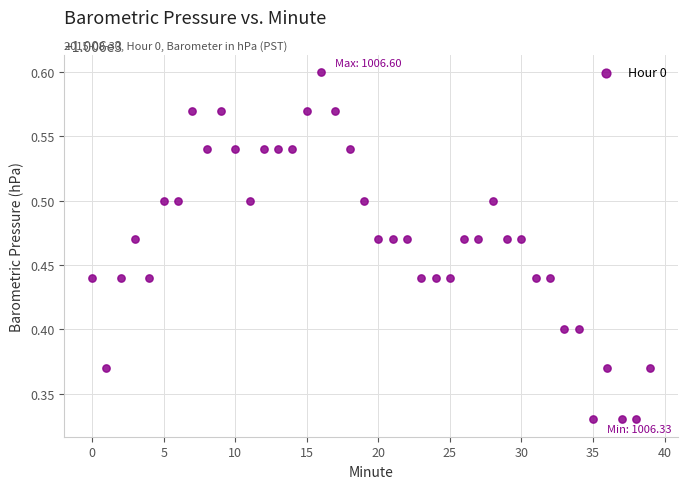

What is the range of Y values (max minus min)?

0.3